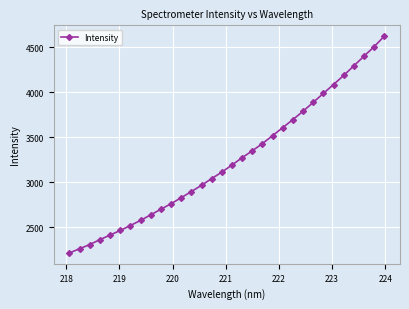

What is the greatest value displayed?

4625.6